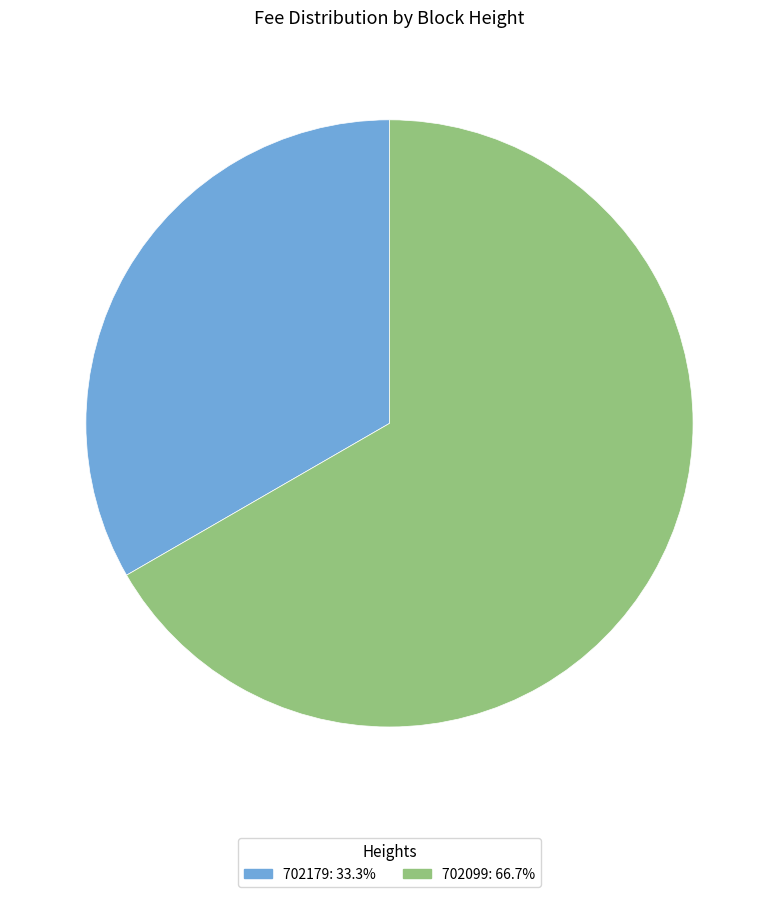

Which slice is the largest?

702099